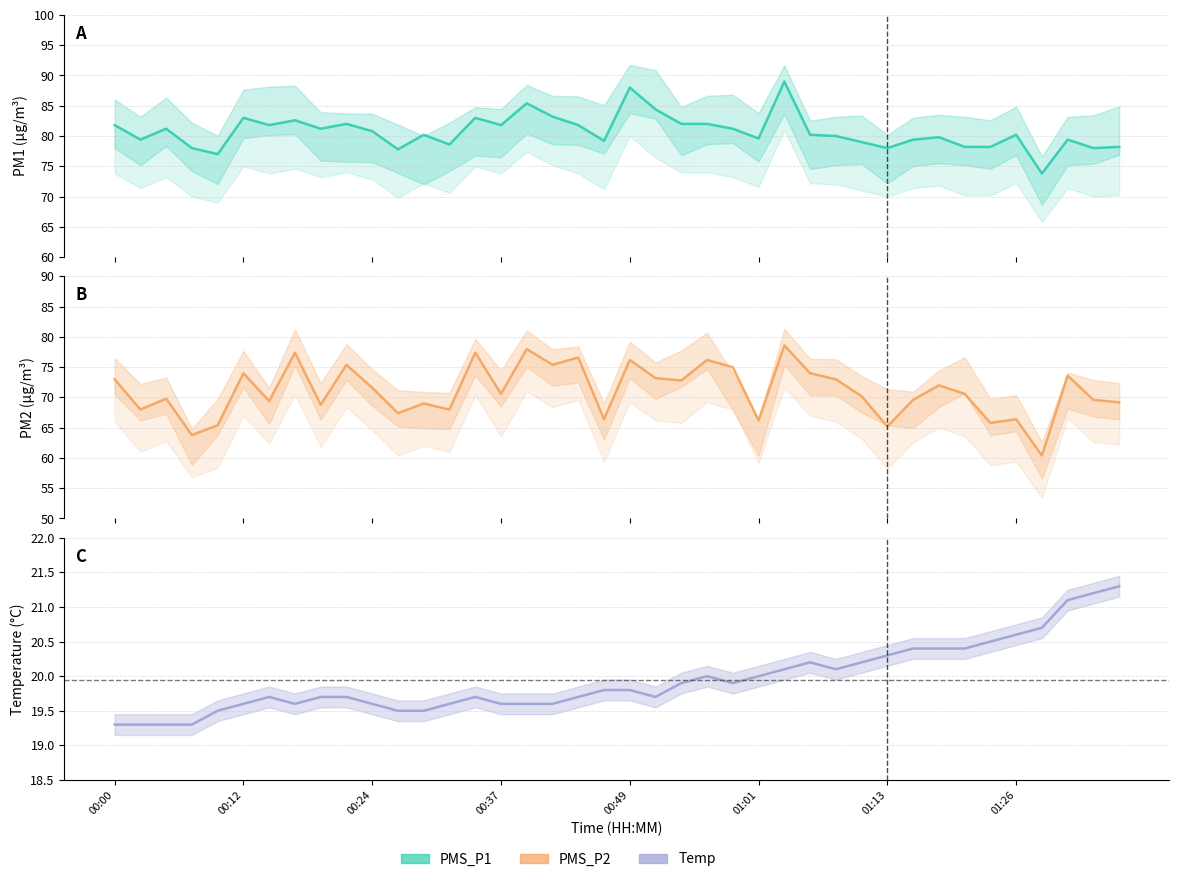

What is the difference between the maximum and minimum values in the PMS_P2 series?

18.2